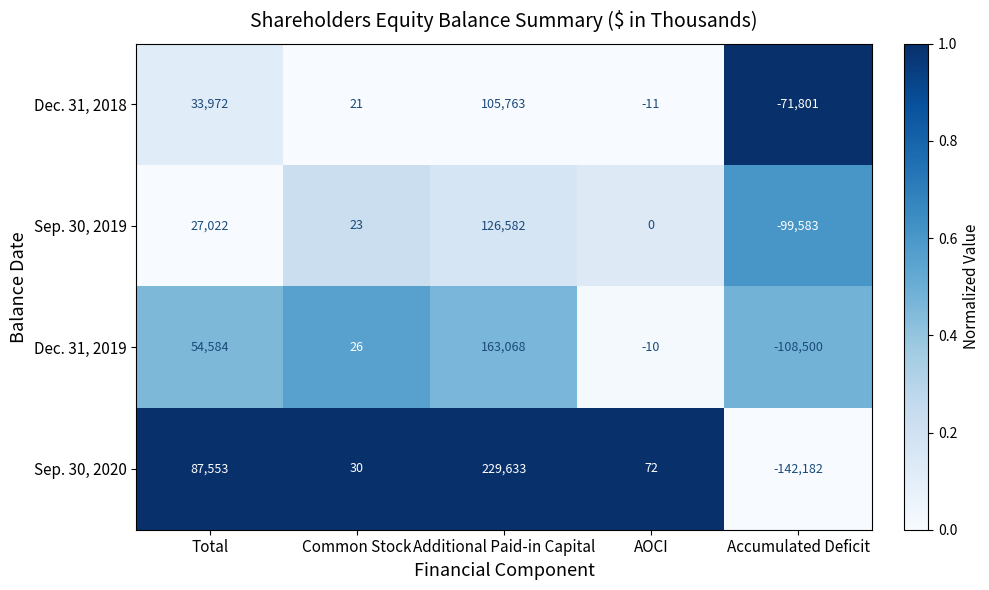

Count the number of categories in the chart.

5